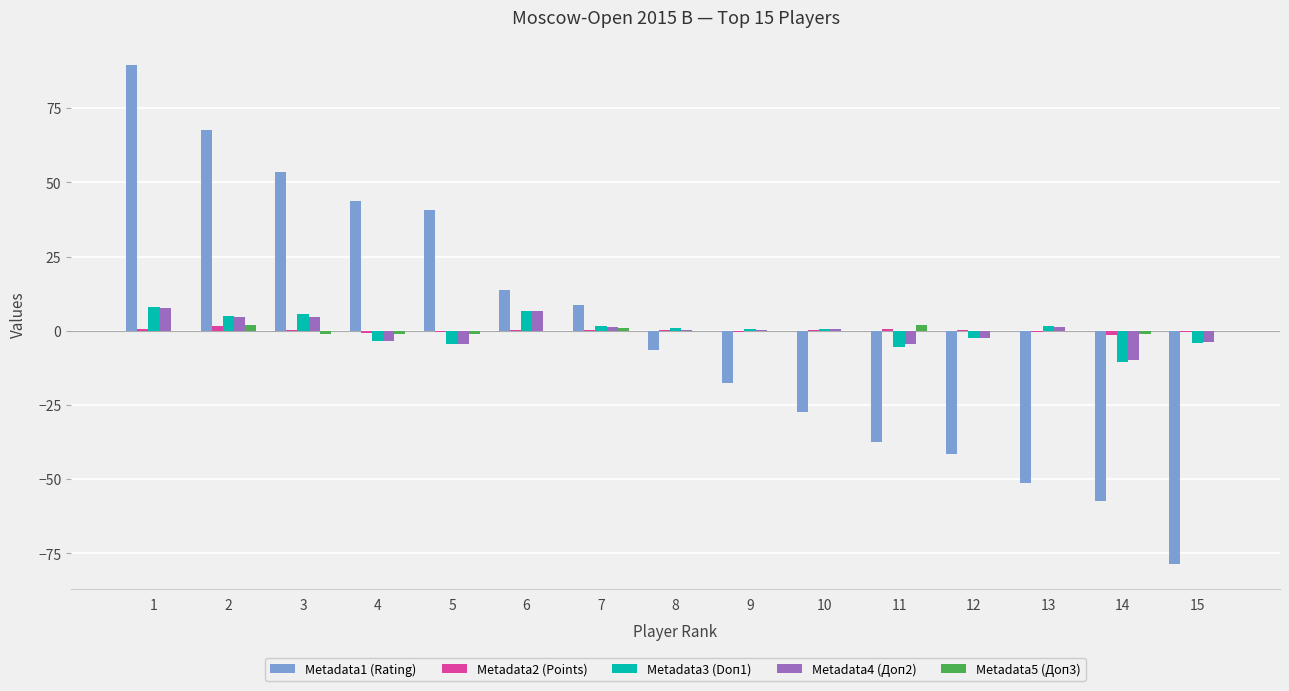

True or false: Metadata5 (Доп3) has a value of -0.1 at 6.

True